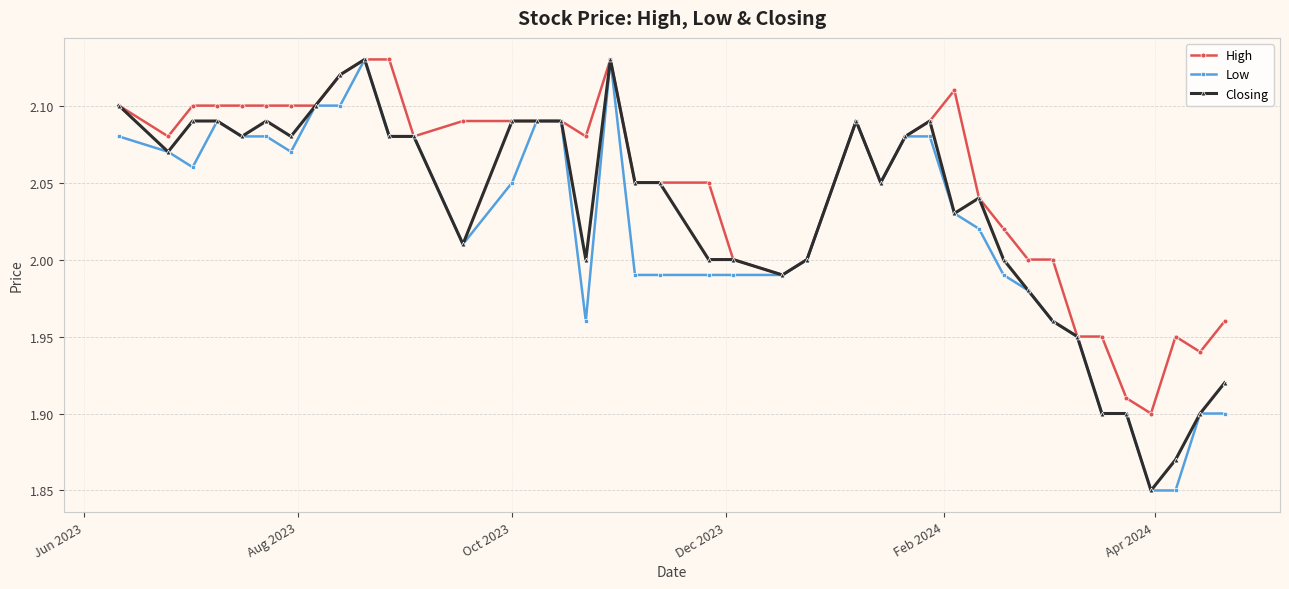

True or false: Low has more than 2 interior local peaks.

True